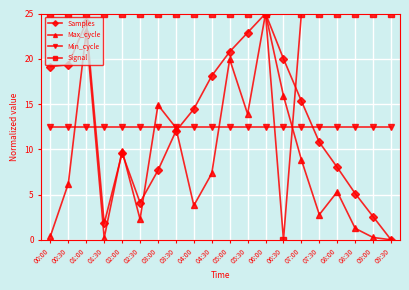

What is the label of the 4th point from the left?

01:30